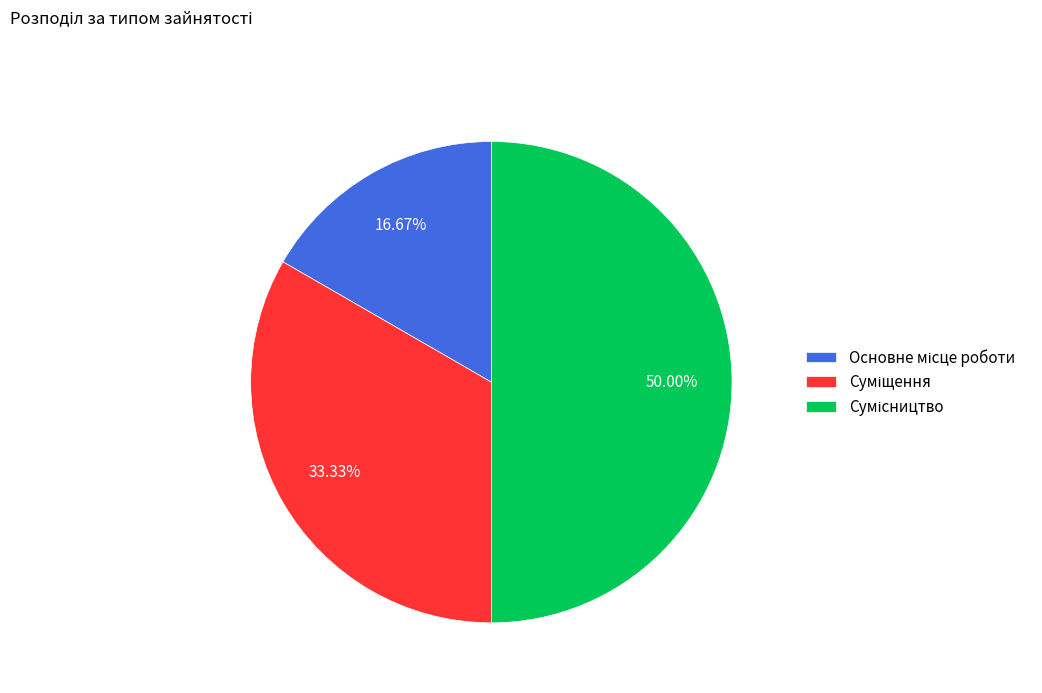

To the nearest percent, what is the average slice percentage?

33%